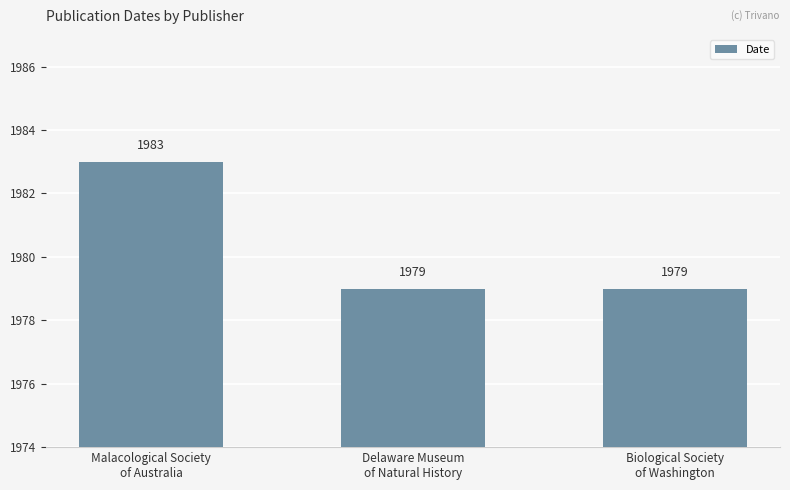

What is the label of the 1st bar from the right?

Biological Society
of Washington